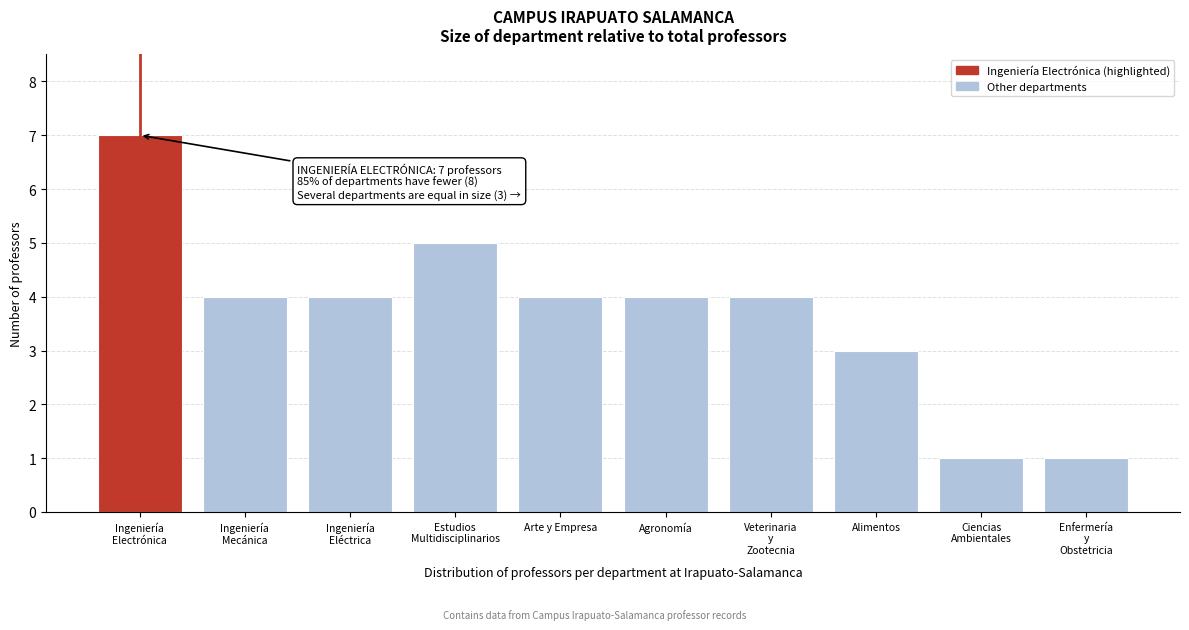

Reading right to left, extract all data points from this chart.

1	1	3	4	4	4	5	4	4	7